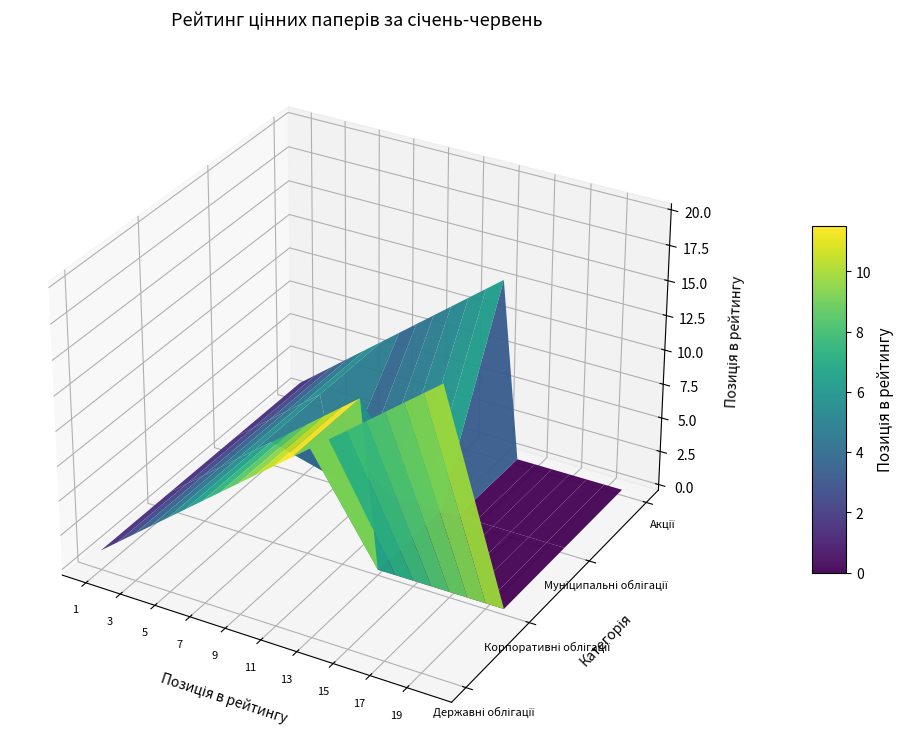

What is the sum of all Корпоративні облігації values?

78